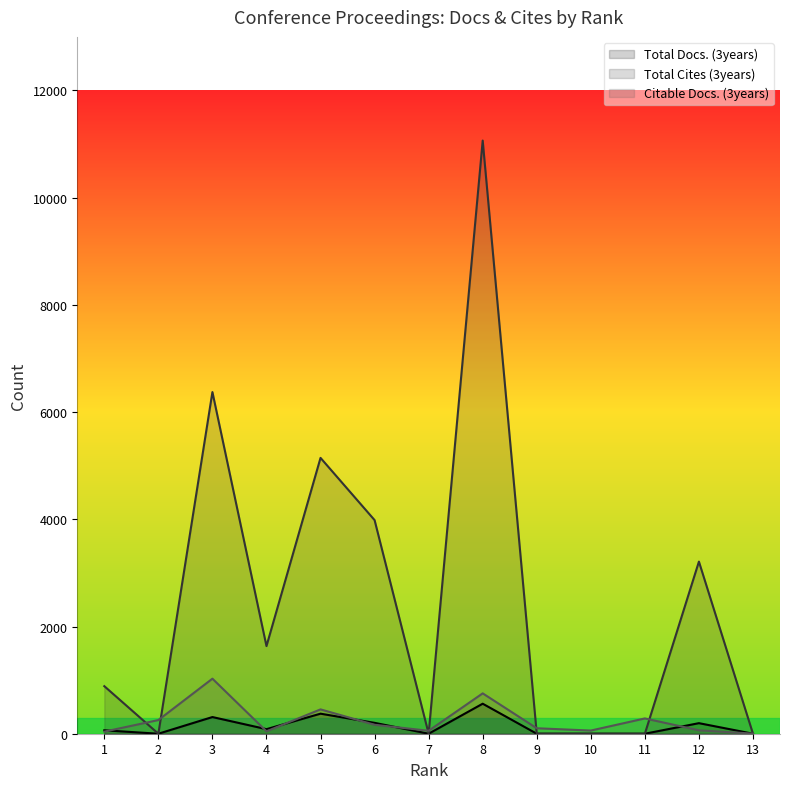

Which label corresponds to the largest value in the chart?

8